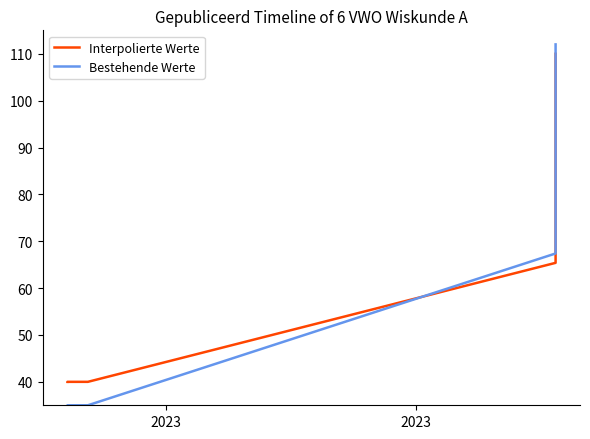

What is the label of the 4th point from the right?

2023